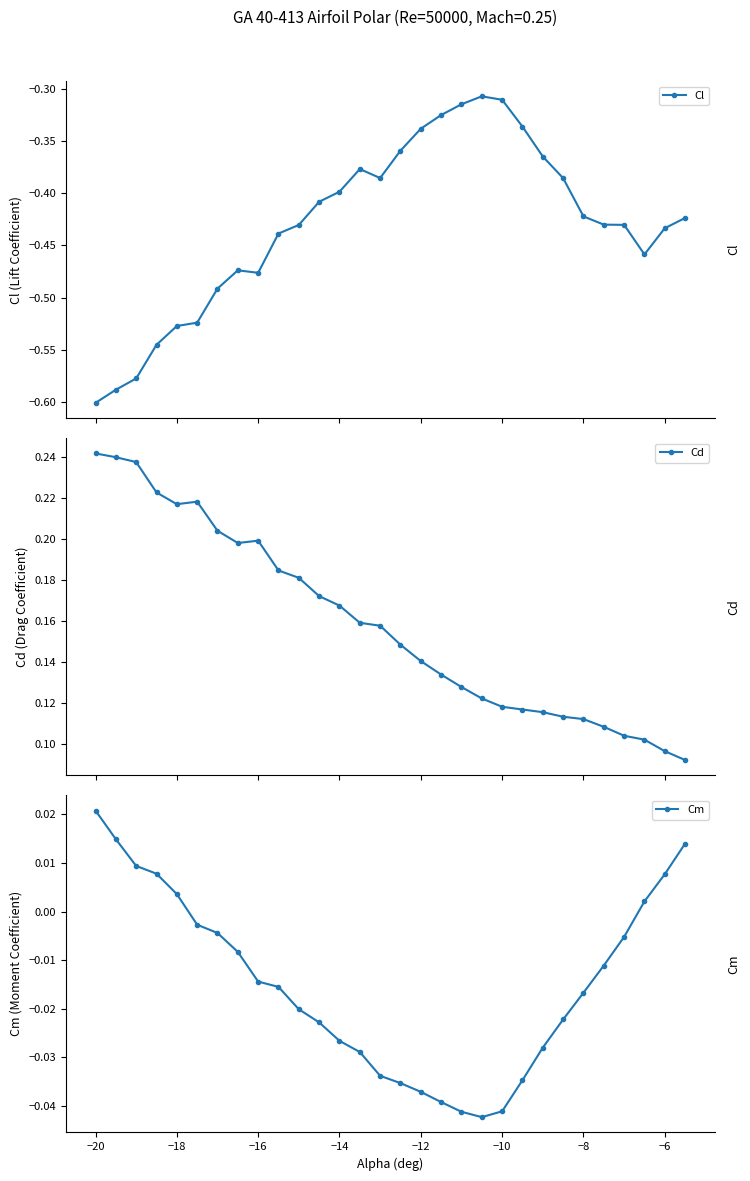

Reading left to right, extract all data points from this chart.

Cl: -0.6	-0.6	-0.6	-0.5	-0.5	-0.5	-0.5	-0.5	-0.5	-0.4	-0.4	-0.4	-0.4	-0.4	-0.4	-0.4	-0.3	-0.3	-0.3	-0.3	-0.3	-0.3	-0.4	-0.4	-0.4	-0.4	-0.4	-0.5	-0.4	-0.4
Cd: 0.2	0.2	0.2	0.2	0.2	0.2	0.2	0.2	0.2	0.2	0.2	0.2	0.2	0.2	0.2	0.1	0.1	0.1	0.1	0.1	0.1	0.1	0.1	0.1	0.1	0.1	0.1	0.1	0.1	0.1
Cm: 0.0	0.0	0.0	0.0	0.0	-0.0	-0.0	-0.0	-0.0	-0.0	-0.0	-0.0	-0.0	-0.0	-0.0	-0.0	-0.0	-0.0	-0.0	-0.0	-0.0	-0.0	-0.0	-0.0	-0.0	-0.0	-0.0	0.0	0.0	0.0